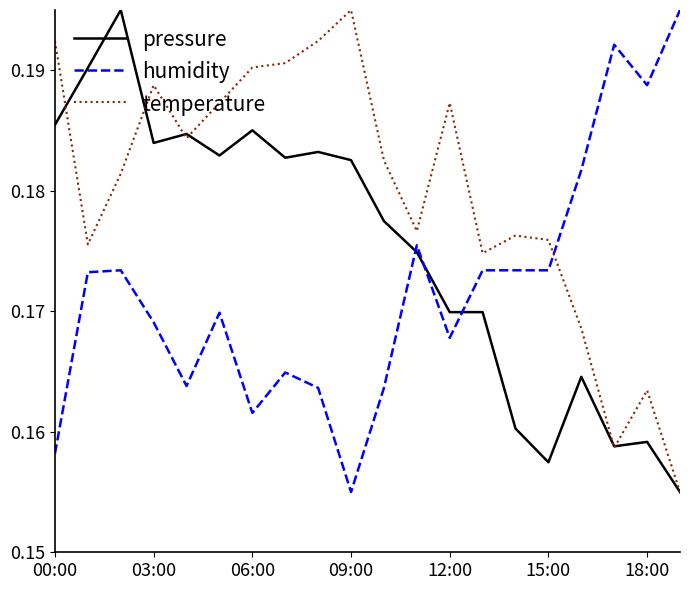

Rank the series by their average value, from highest to lowest.

temperature, pressure, humidity